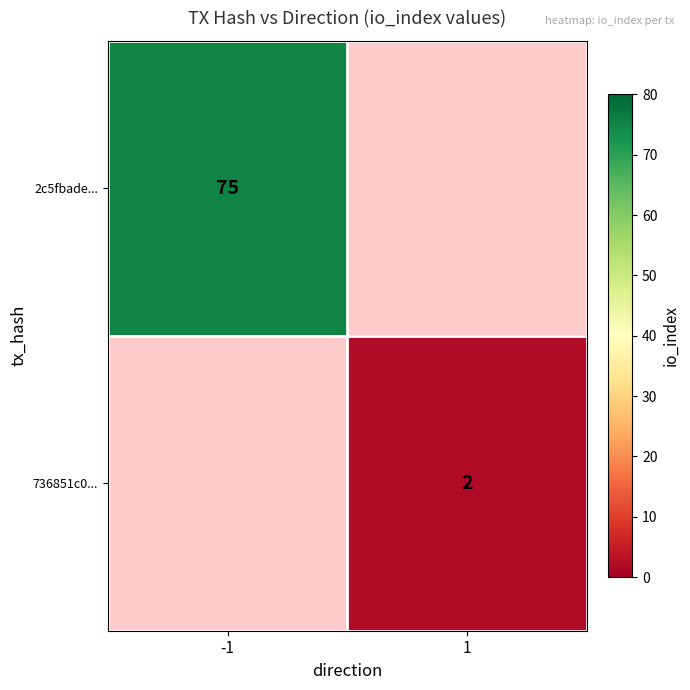

The value of 2c5fbade... at -1 is 118. True or false?

False